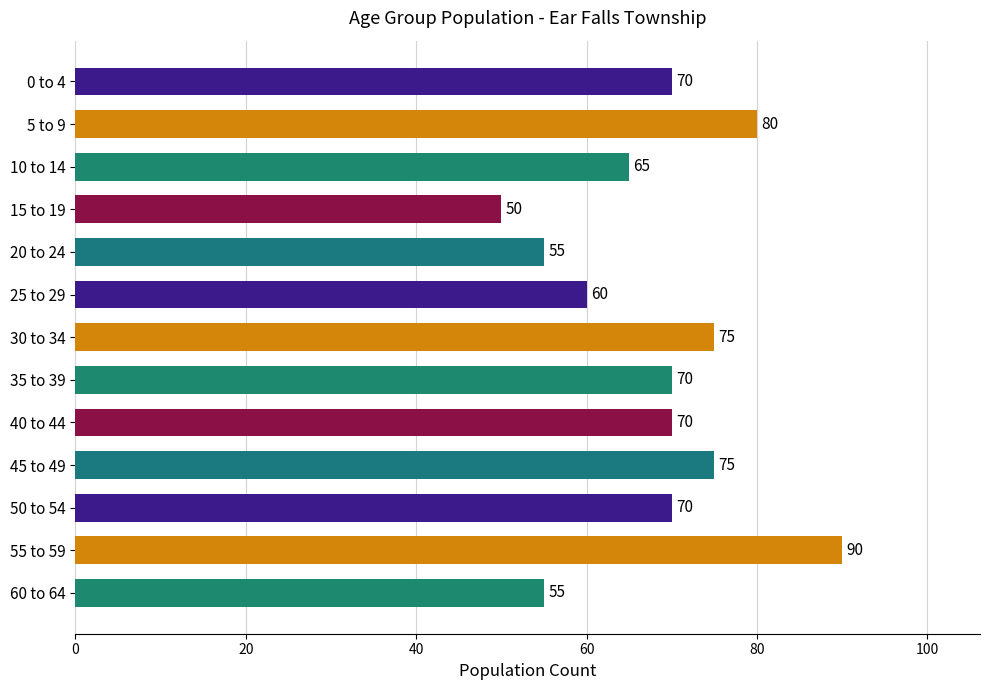

What is the change in value from 45 to 49 to 50 to 54?

-5